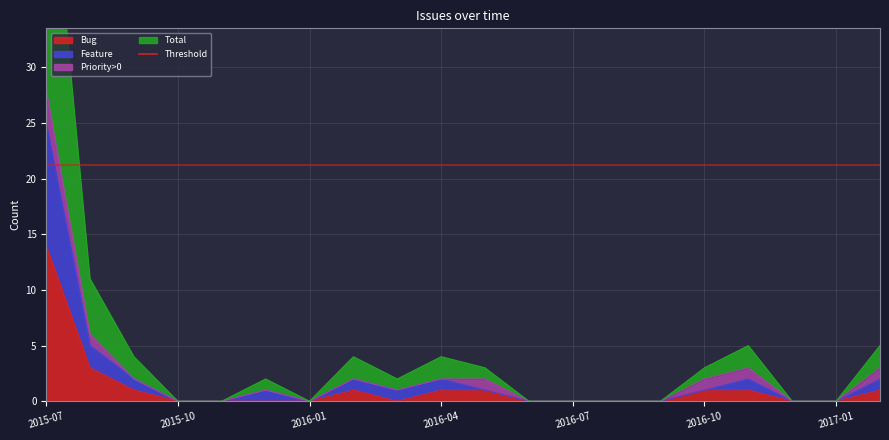

Read the Total value at 2015-07, to the nearest 10.

50